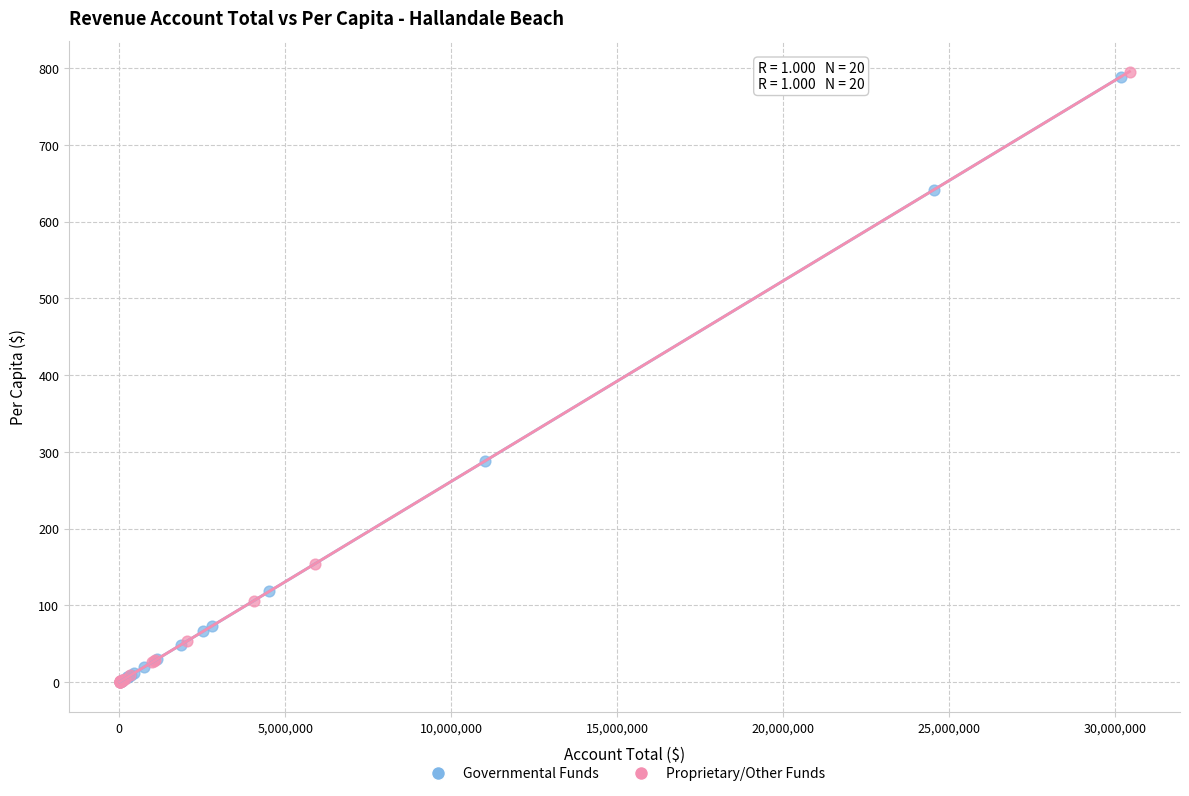

What are all the series names shown in the legend?

Governmental Funds, Proprietary/Other Funds